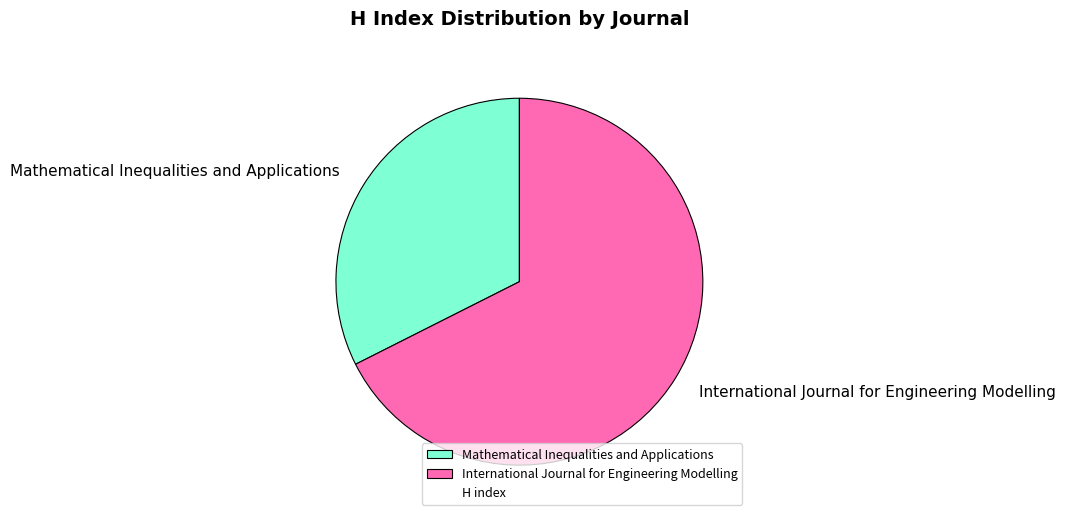

What is the smallest slice in the pie chart?

Mathematical Inequalities and Applications